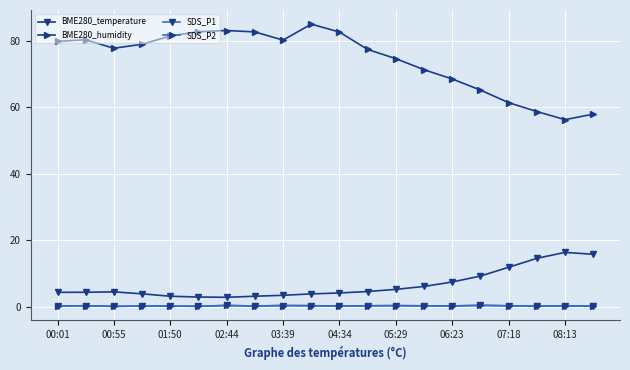

Does the chart have visible grid lines?

Yes